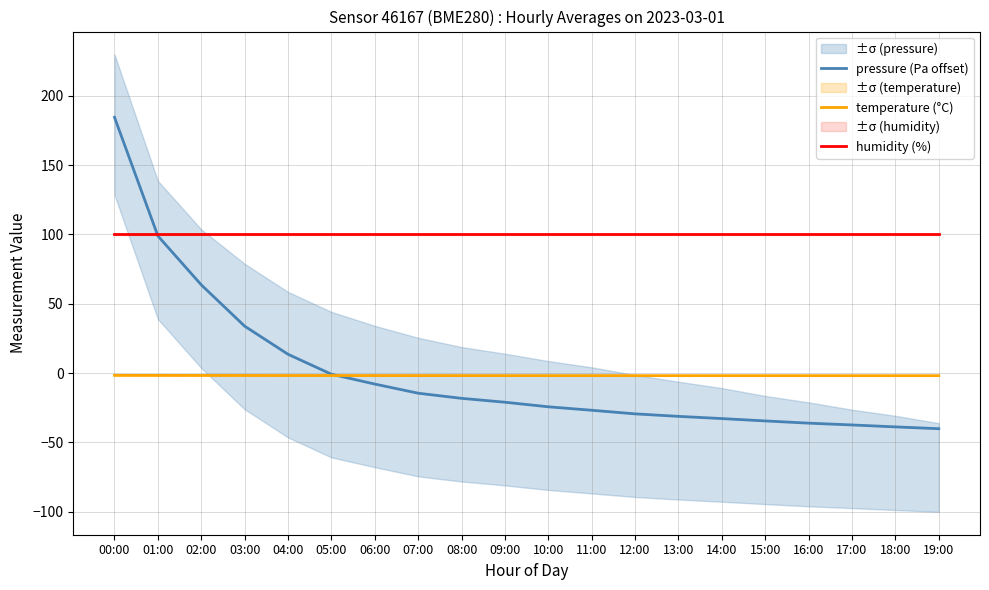

Where is temperature (°C) nearest to the value -1?

00:00